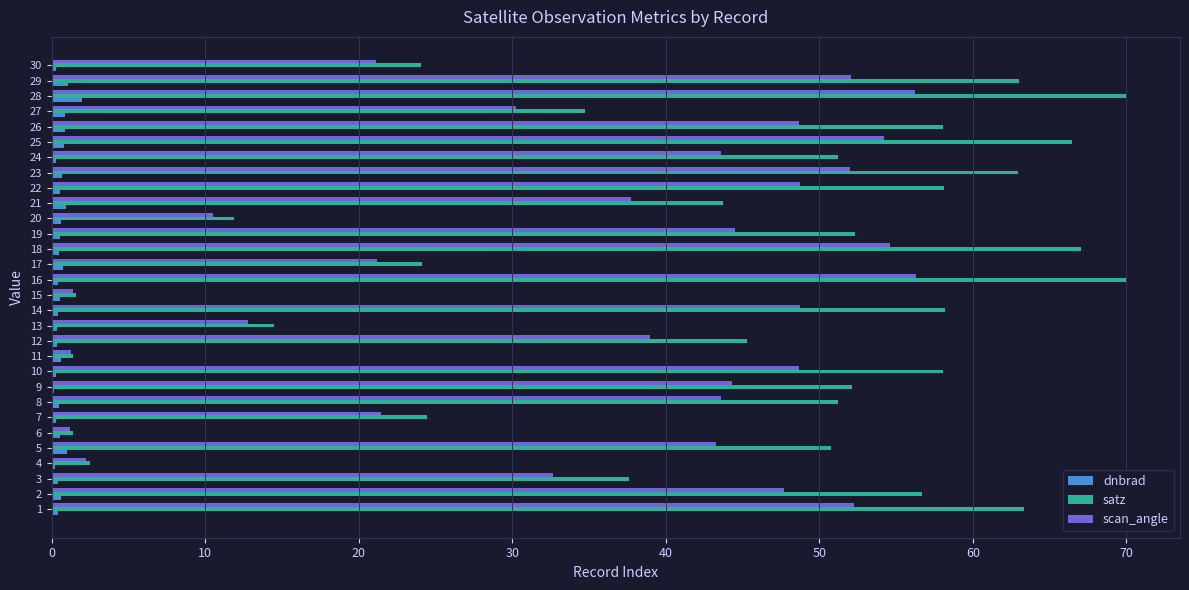

Is the value of scan_angle at 2 greater than the value of dnbrad at 7?

Yes